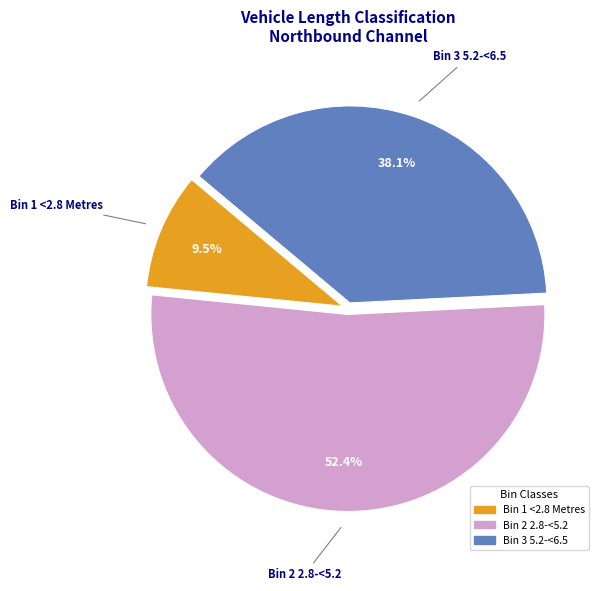

Is there a majority slice in this chart?

Yes